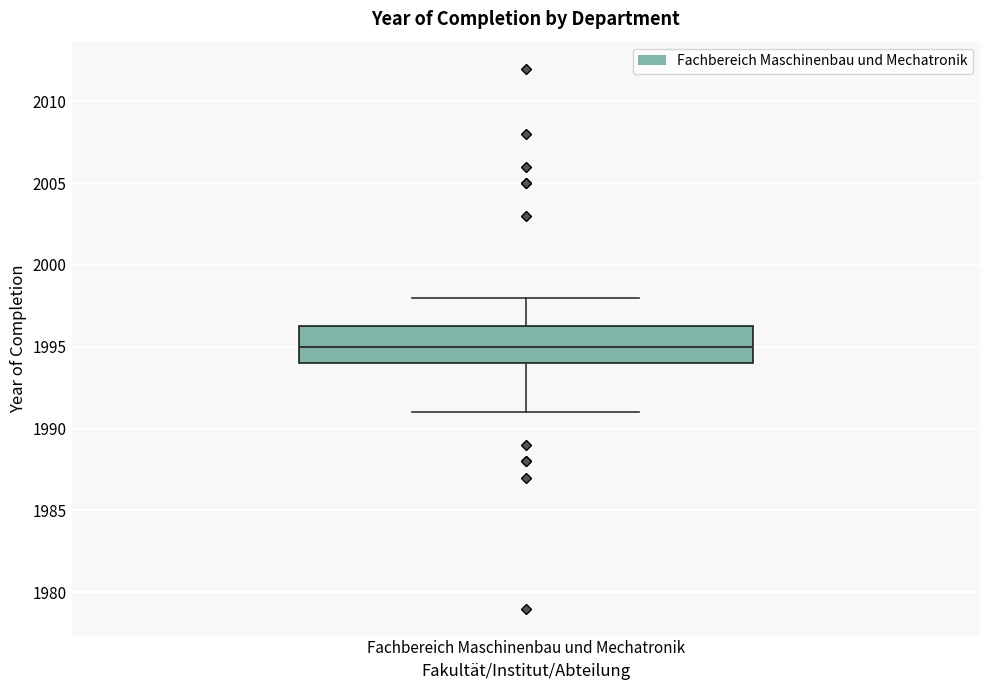

Transcribe this box plot: give where the median line is, the range the box spans, and where the two whiskers end, as read against the y-axis. The values are not printed on the chart, so give them approximately, as read against the axis.

median 1995.0, box 1994.0 to 1996.5, whiskers 1991.0 to 1998.0